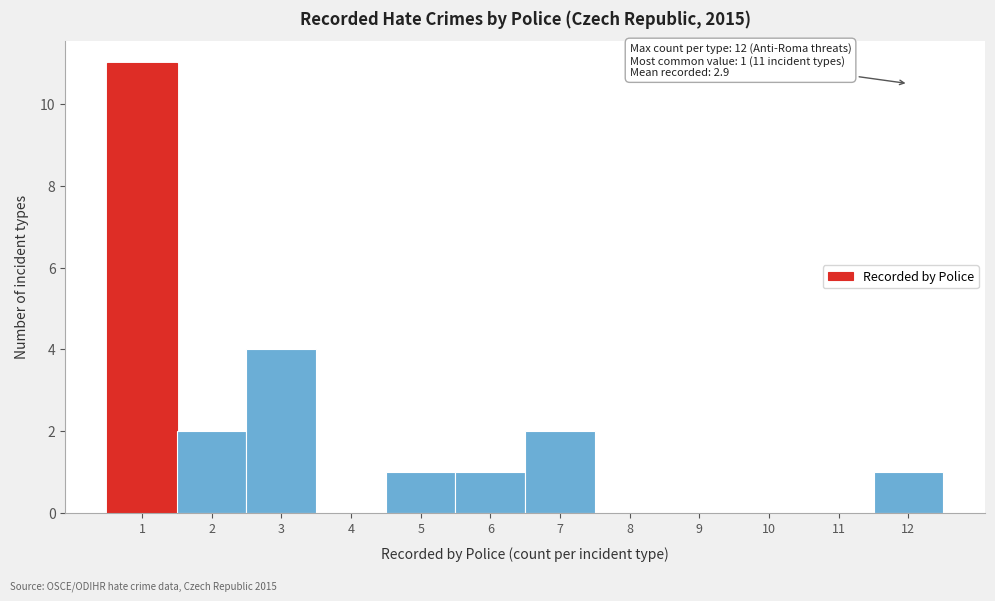

Over which range of the x-axis is the bar tallest?

0.5 to 1.5